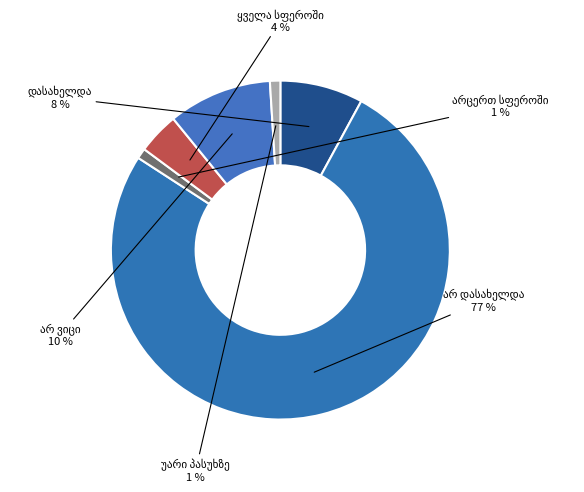

Which slice represents more than half of the pie?

არ დასახელდა